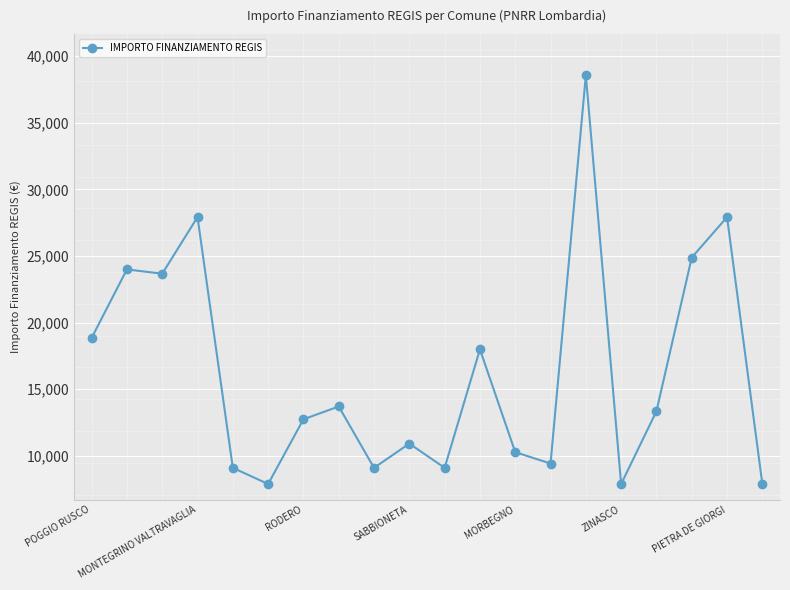

What is the greatest value displayed?

38565